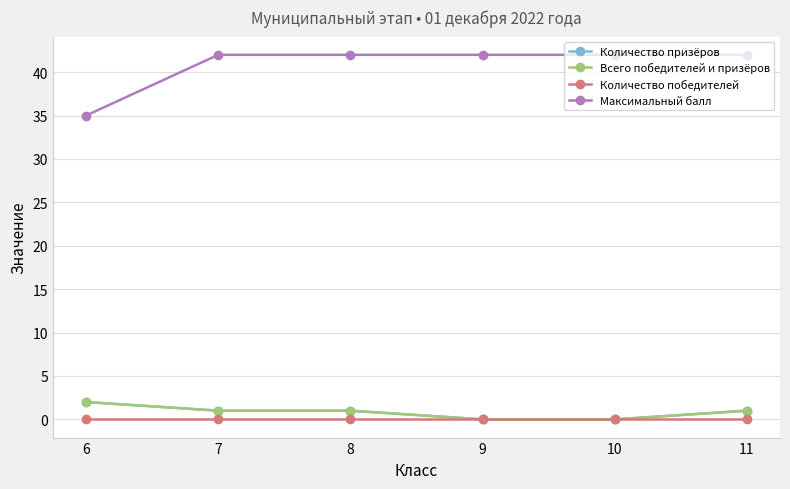

What is the spread (max minus min) of values at 9?

42